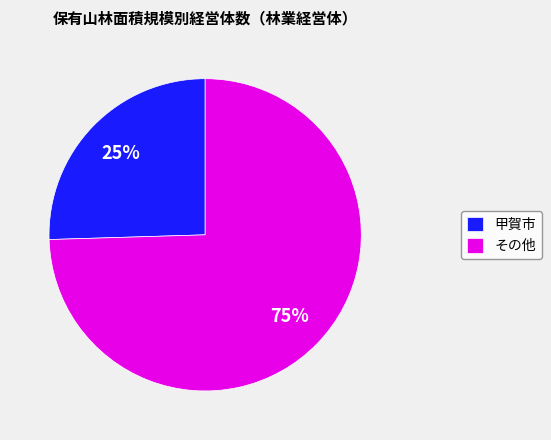

True or false: その他 accounts for 75% of the total.

True